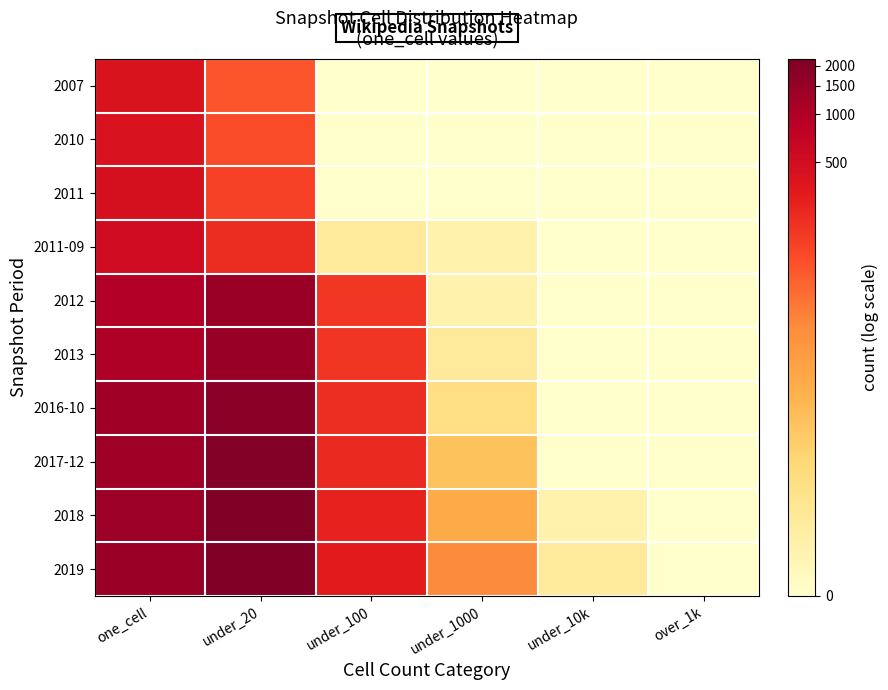

Which series has the largest range (max minus min)?

2019